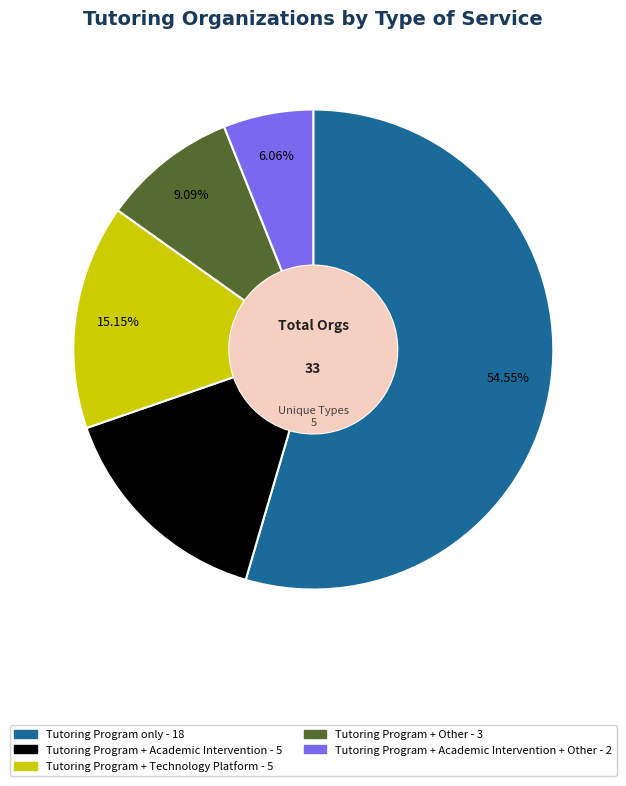

Is there any slice that represents more than half of the pie?

Yes